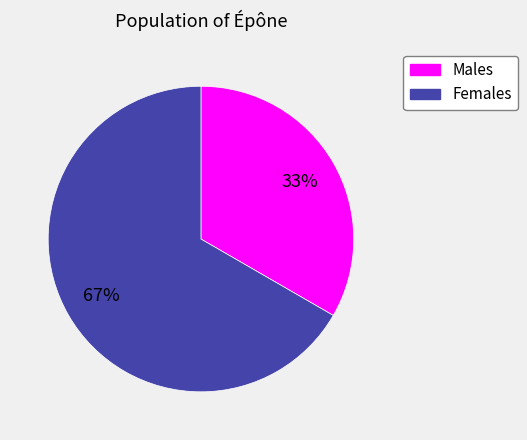

How many segments does this pie chart have?

2